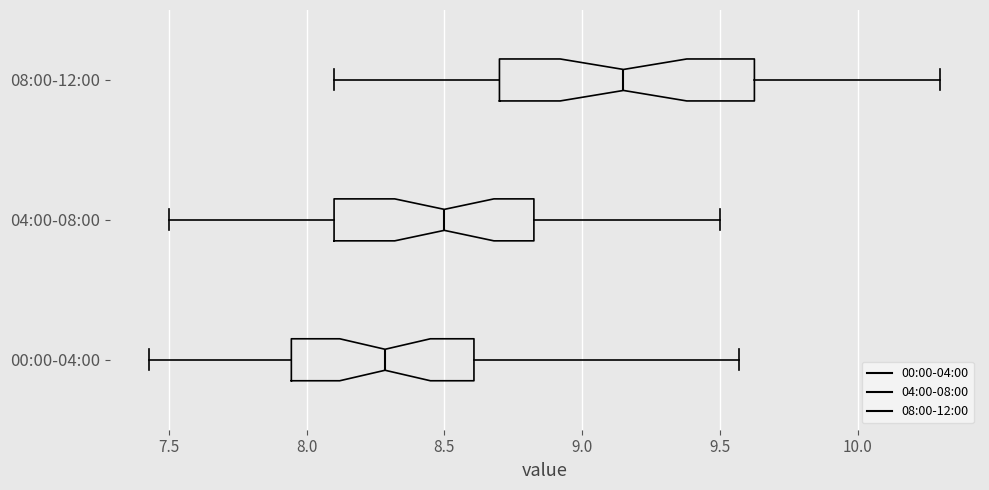

Where is the left edge of the box for 00:00-04:00 on the x-axis? The values are not printed on the chart, so give them approximately, as read against the axis.

7.95